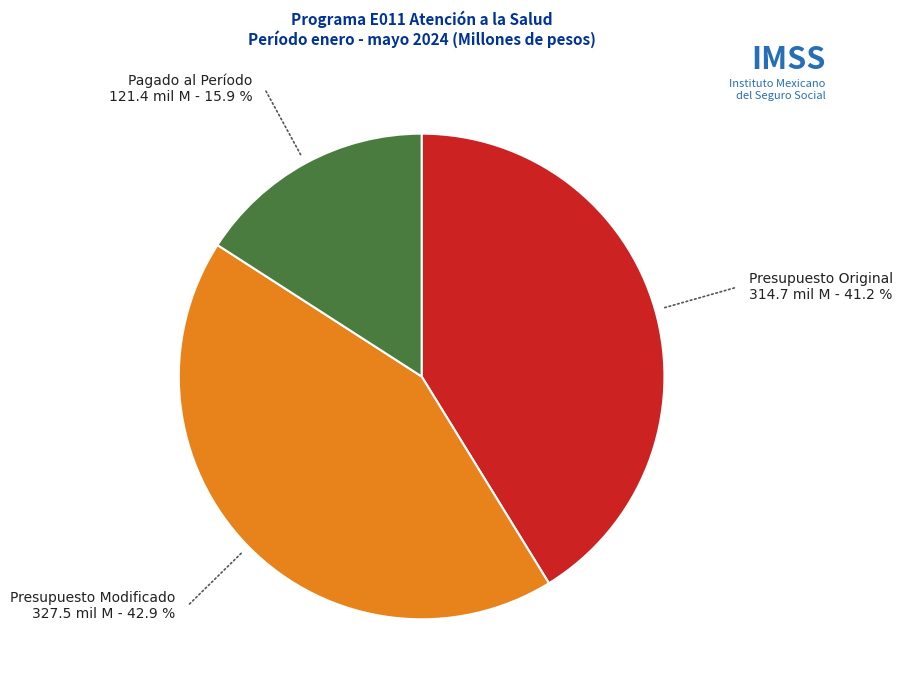

Rank the categories by value from lowest to highest.

Pagado al Período, Presupuesto Original, Presupuesto Modificado